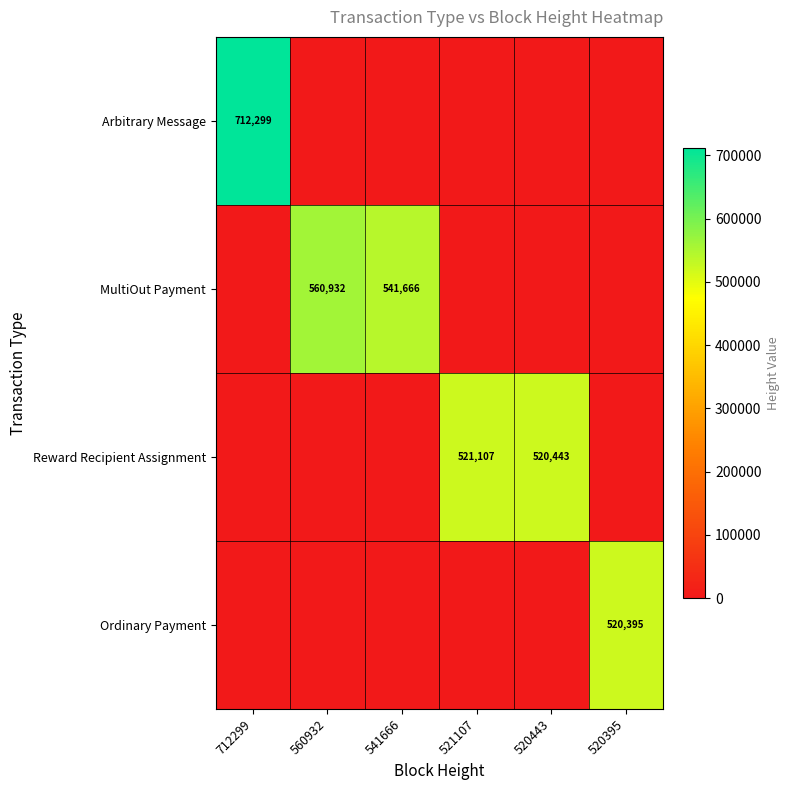

The value of Arbitrary Message at 521107 is 0. True or false?

True